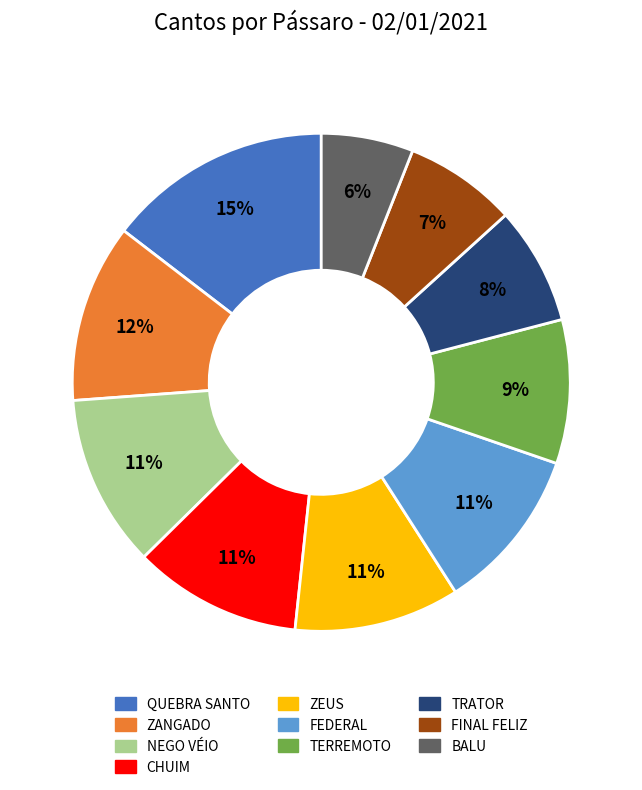

Which slice is the largest?

QUEBRA SANTO